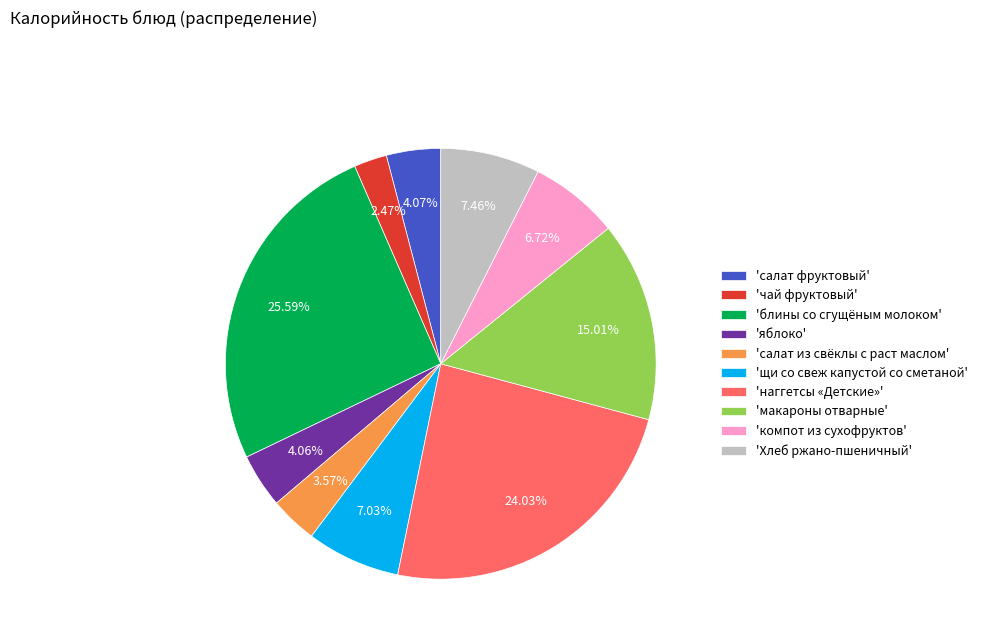

Which category has the biggest portion of the pie?

'блины со сгущёным молоком'